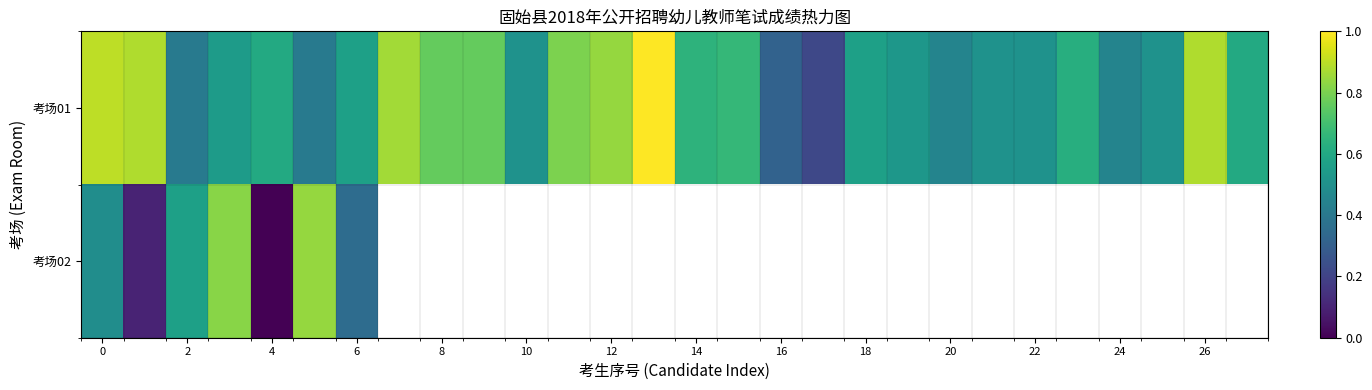

Read the 考场02 value at 0.

0.5